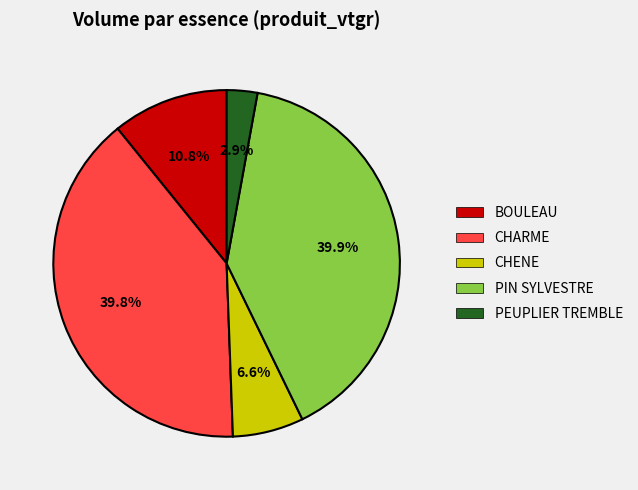

To the nearest percent, what is the average slice percentage?

20%